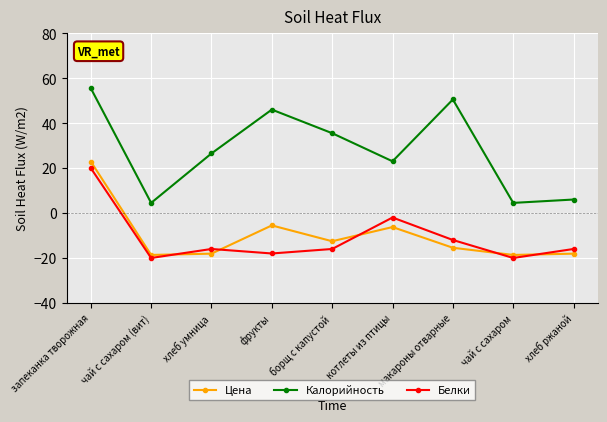

Reading left to right, list all the values displayed in this chart.

Цена: 22.9	-18.6	-18.1	-5.5	-12.6	-6.2	-15.5	-18.6	-18.1
Калорийность: 55.5	4.5	26.5	46.0	35.5	23.0	50.5	4.5	6.0
Белки: 20.0	-20.0	-16.0	-18.0	-16.0	-2.0	-12.0	-20.0	-16.0